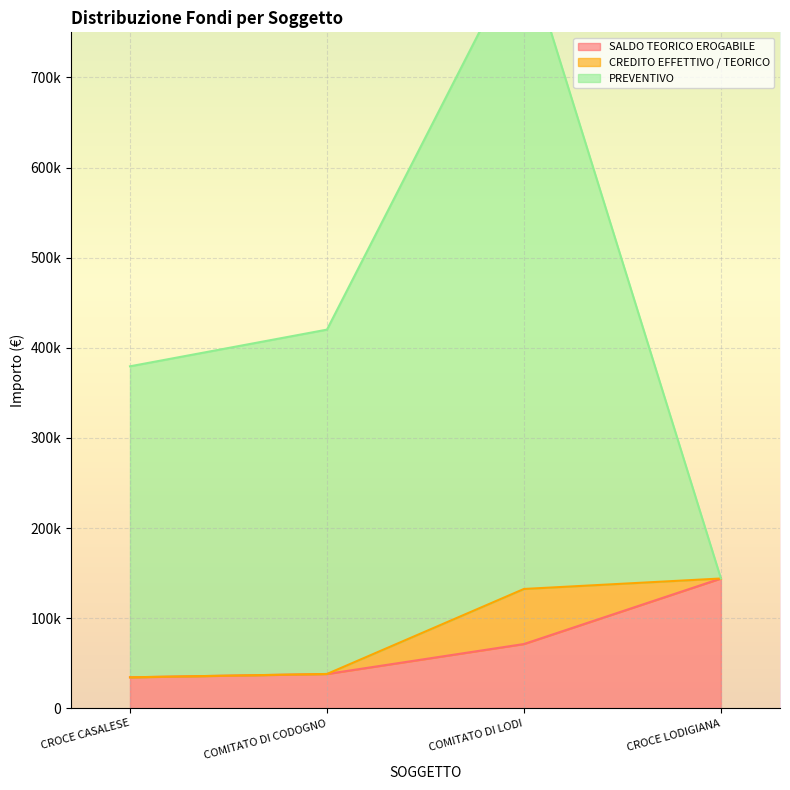

At how many categories does at least one series exceed 582507?

1